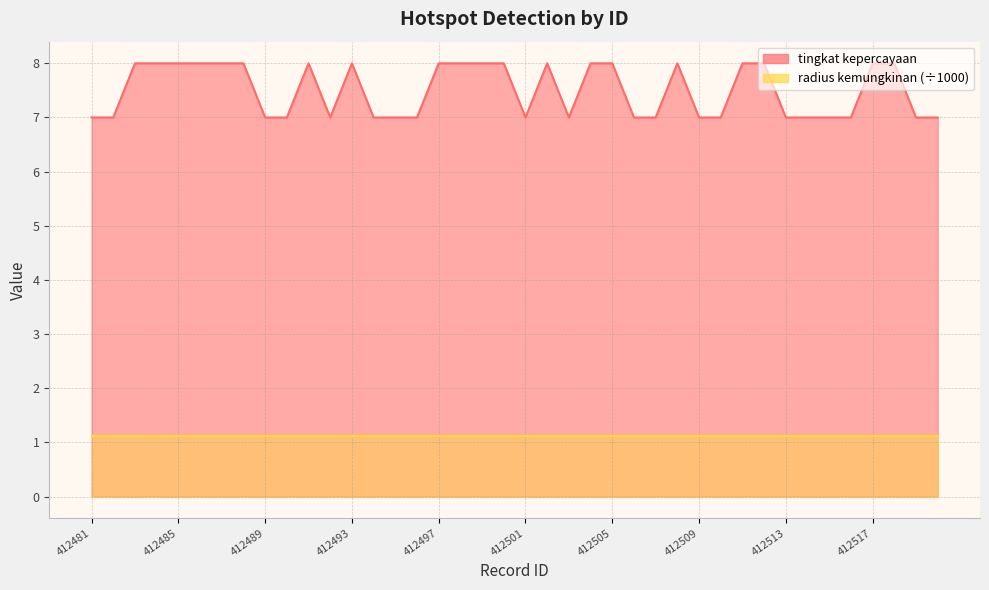

Which has a higher value, 412511 or 412518?

412511